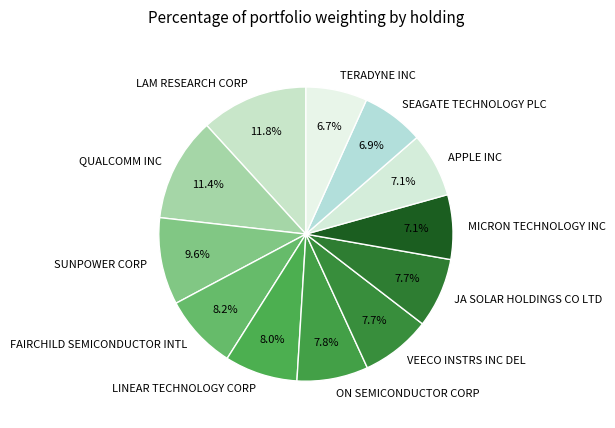

Is it true that LAM RESEARCH CORP is 12% of the pie?

True